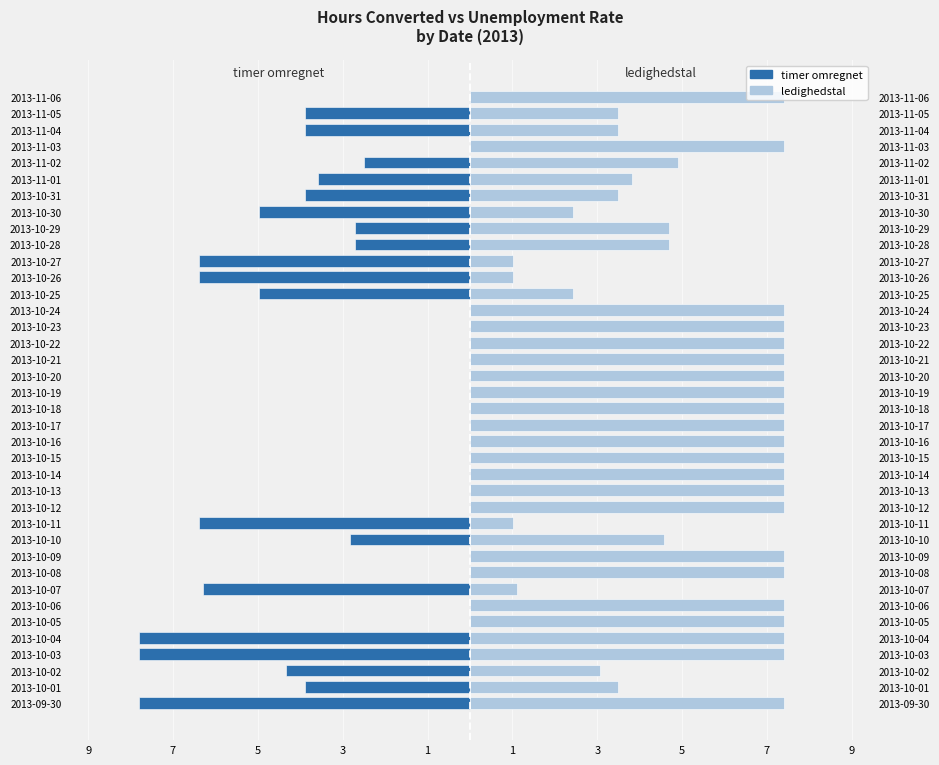

Reading left to right, list all the values displayed in this chart.

timer omregnet: -7.8	-3.9	-4.3	-7.8	-7.8	0.0	0.0	-6.3	0.0	0.0	-2.8	-6.4	0.0	0.0	0.0	0.0	0.0	0.0	0.0	0.0	0.0	0.0	0.0	0.0	0.0	-5.0	-6.4	-6.4	-2.7	-2.7	-5.0	-3.9	-3.6	-2.5	0.0	-3.9	-3.9	0.0
ledighedstal: 7.4	3.5	3.1	7.4	7.4	7.4	7.4	1.1	7.4	7.4	4.6	1.0	7.4	7.4	7.4	7.4	7.4	7.4	7.4	7.4	7.4	7.4	7.4	7.4	7.4	2.4	1.0	1.0	4.7	4.7	2.4	3.5	3.8	4.9	7.4	3.5	3.5	7.4